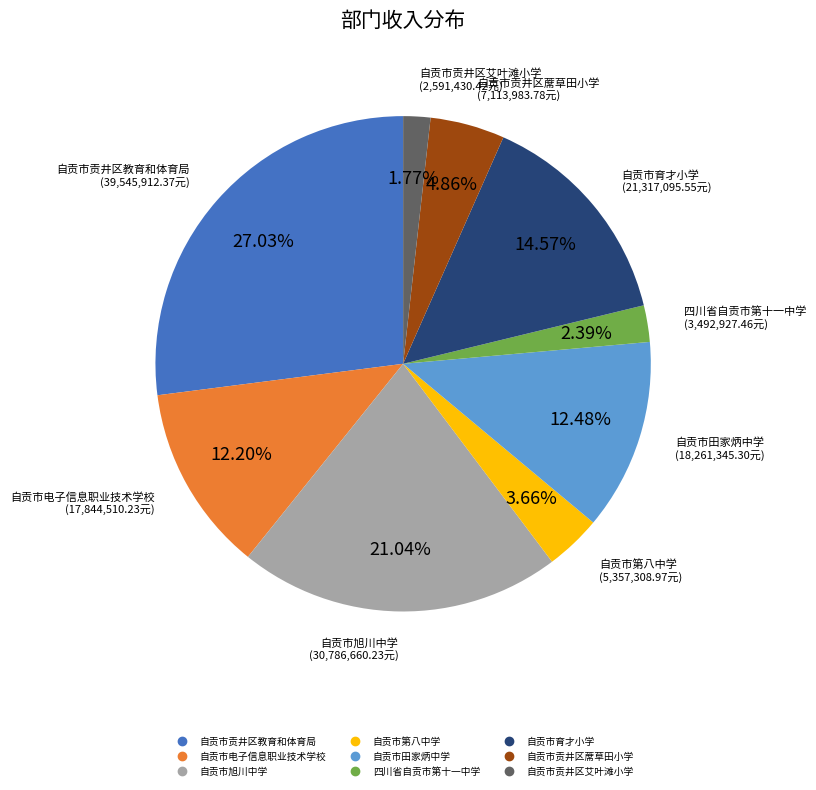

What percentage is the 自贡市贡井区教育和体育局 slice, to the nearest percent?

27%